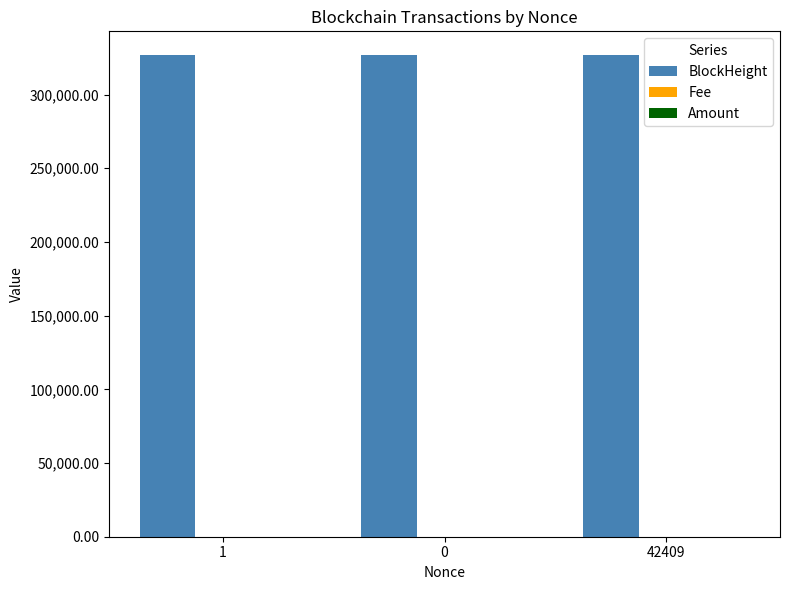

The value of BlockHeight at 1 is 326569.0. True or false?

True